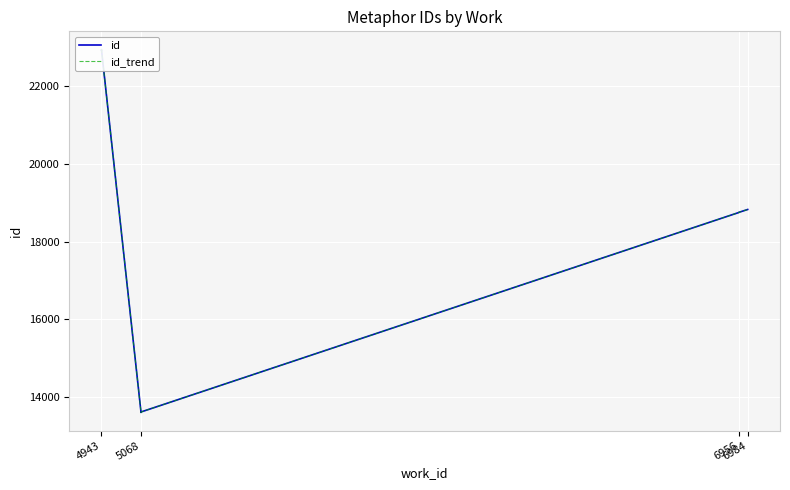

Reading right to left, transcribe all the data shown in this chart.

id: 18827	18753	18750	18749	13604	13592	13591	22954	22947	22943
id_trend: 18827	18753	18750	18749	13604	13592	13591	22954	22947	22943